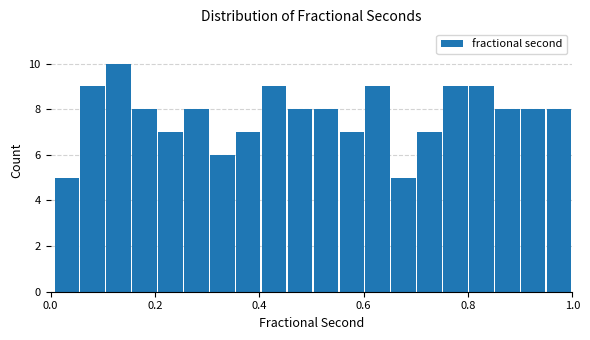

Read against the x-axis, roughly where is the centre of the tallest bar?

0.14